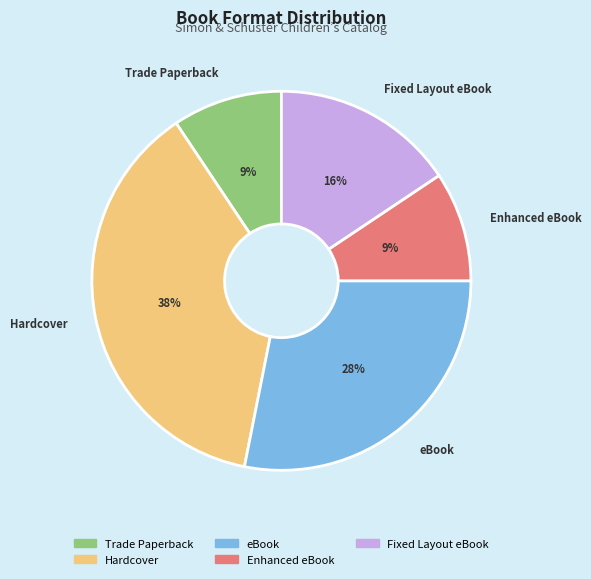

The Enhanced eBook slice represents 9% of the pie. True or false?

True